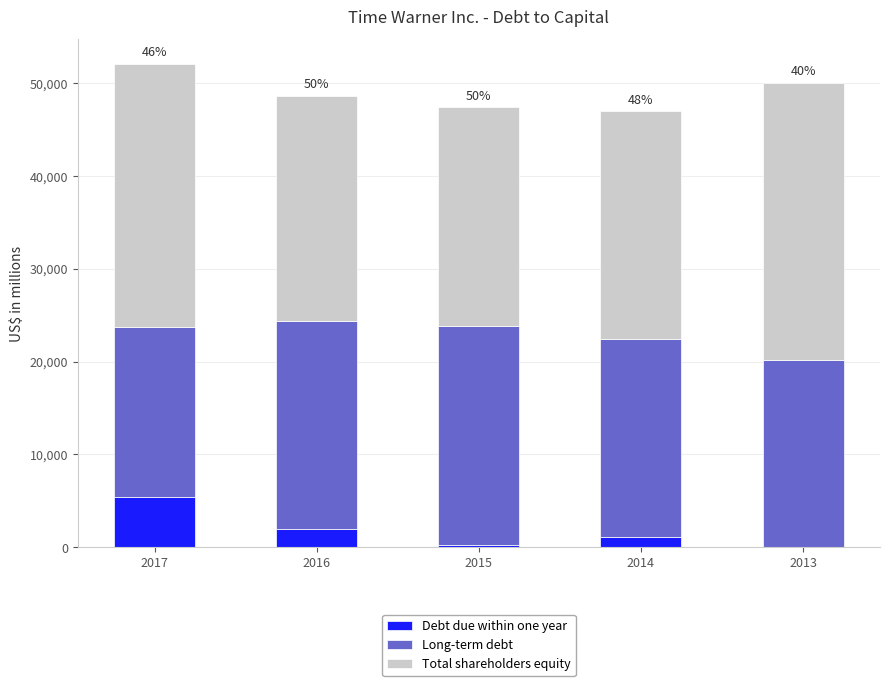

What is the highest value of the Debt due within one year series?

5450